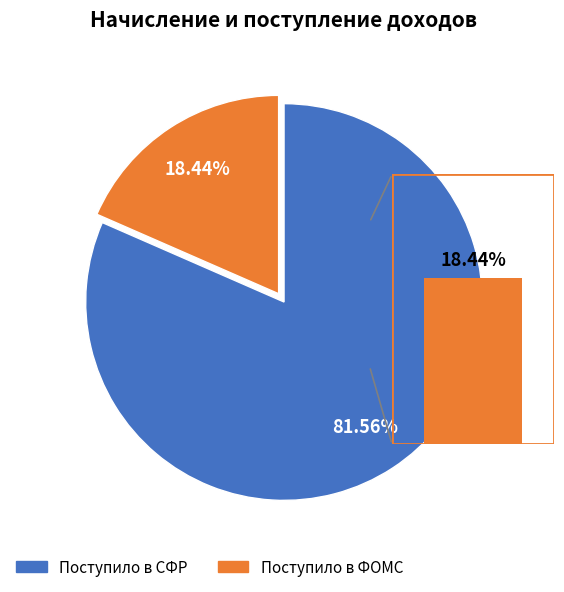

What is the majority slice?

Поступило в СФР